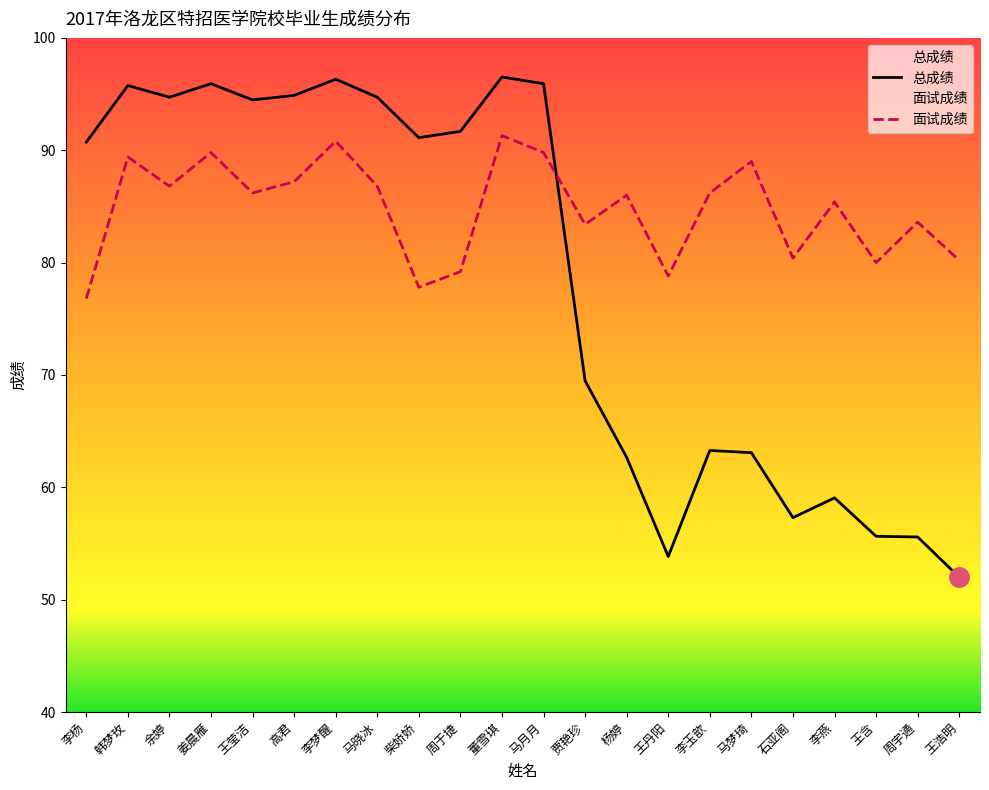

Is this an area chart (filled region under the line)?

No